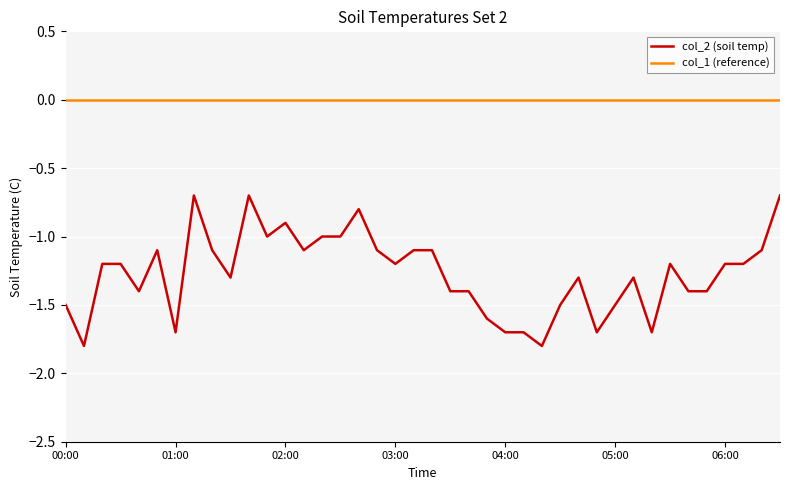

Which series has the widest spread of values?

col_2 (soil temp)